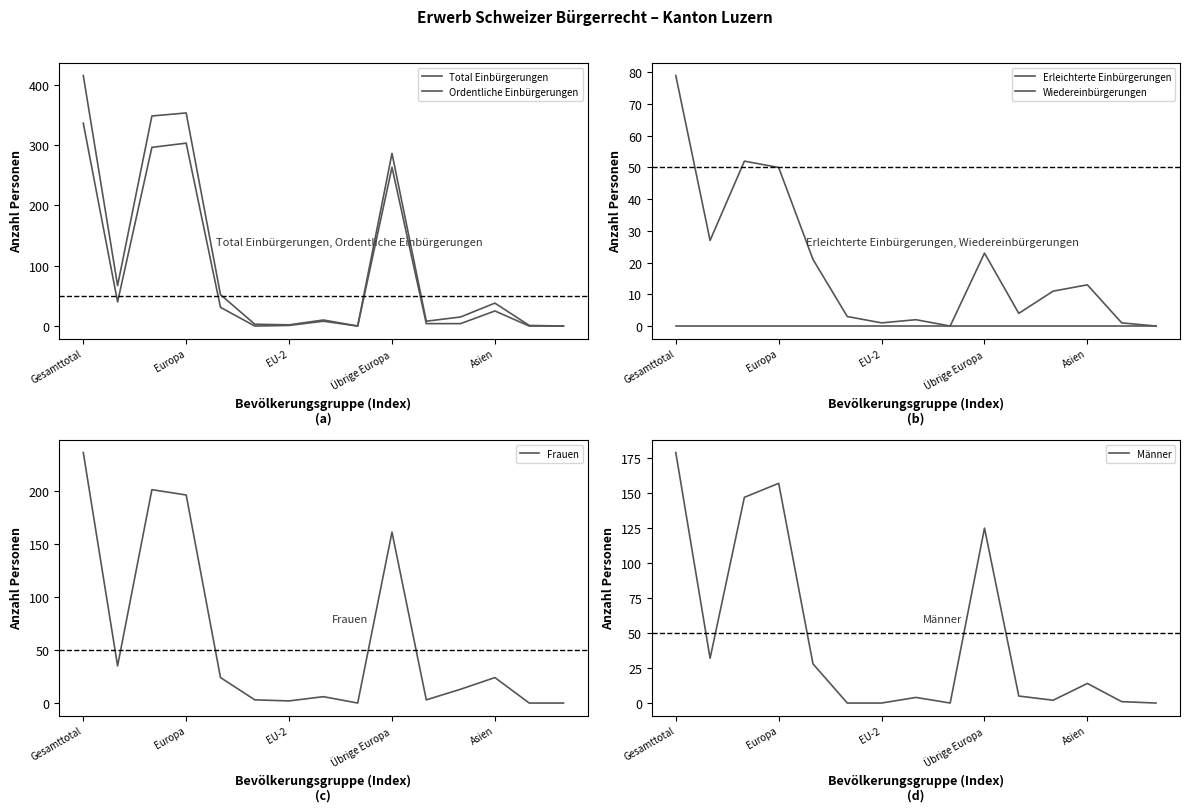

Where does the Total Einbürgerungen series first go above 15?

Gesamttotal